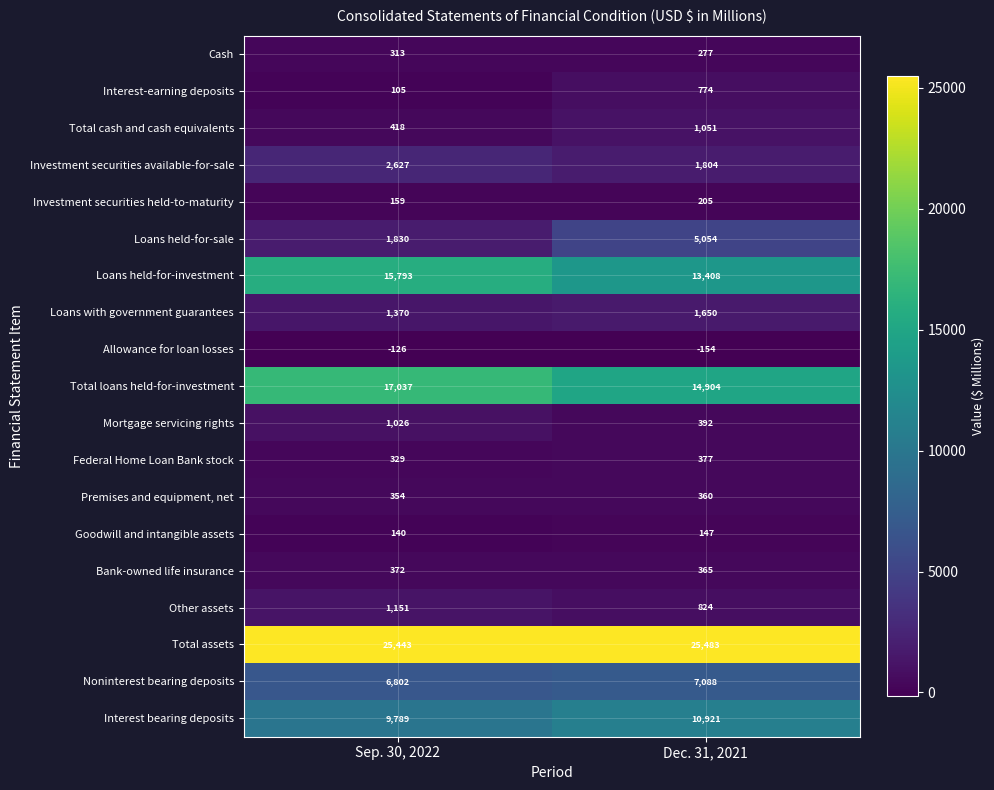

The Loans held-for-sale series shows 580 at Sep. 30, 2022. True or false?

False